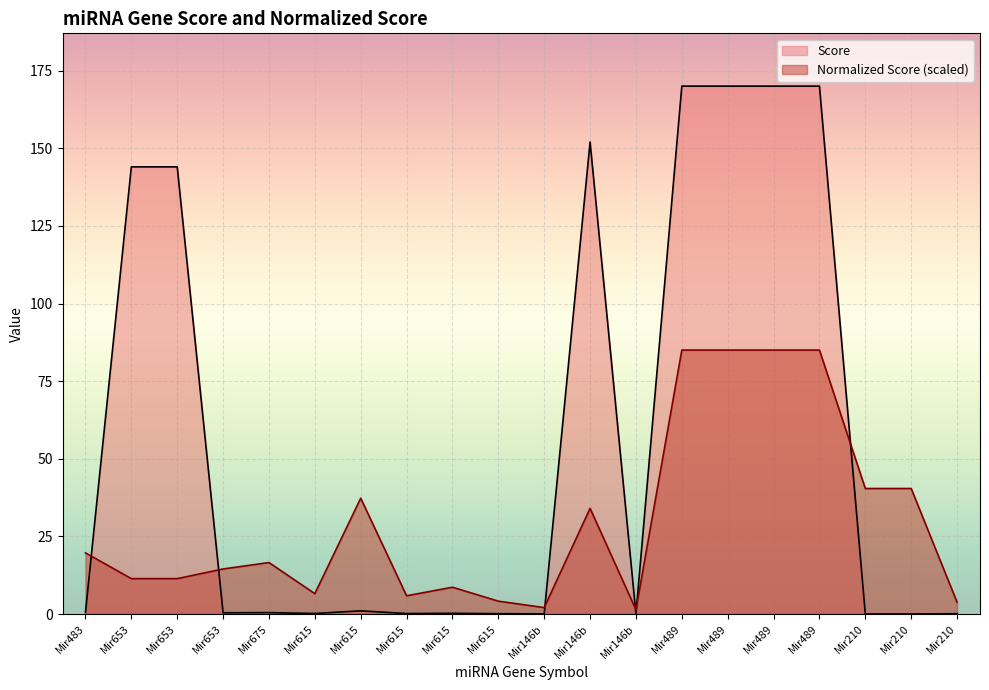

Which has a higher value, Mir146b or Mir146b?

Mir146b